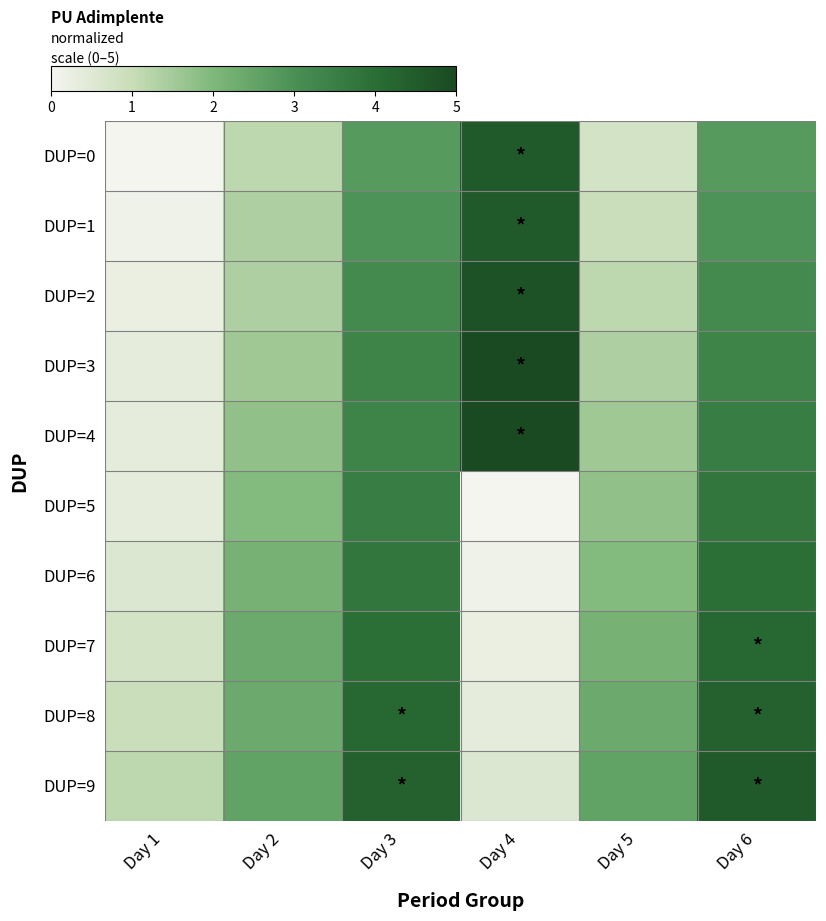

At how many categories does at least one series exceed 3?

3